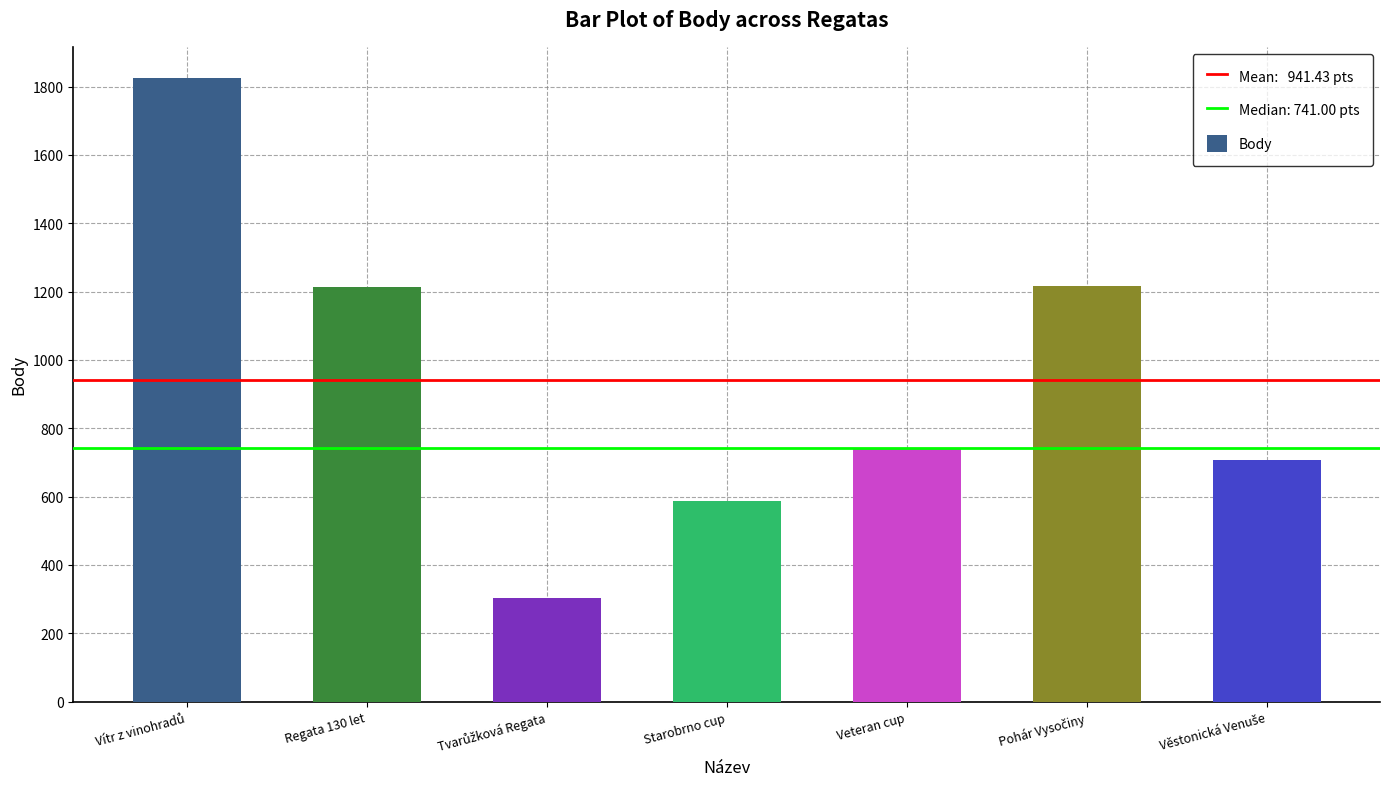

What is the difference between the second highest and minimum values?

912